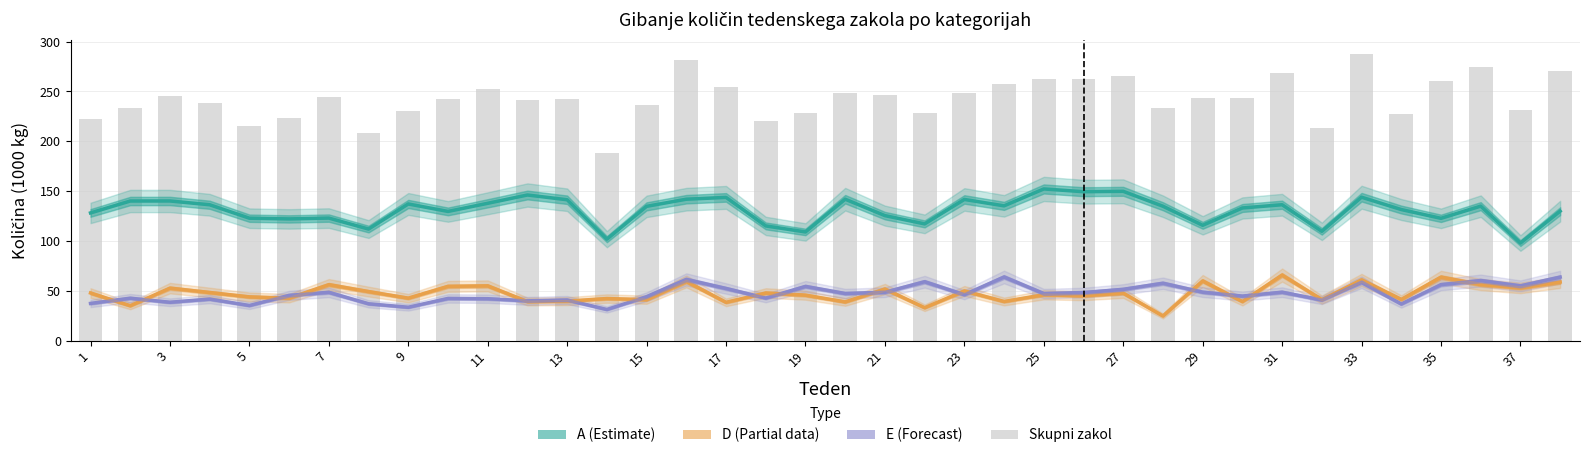

How many data points in Skupni zakol are above 242?

21